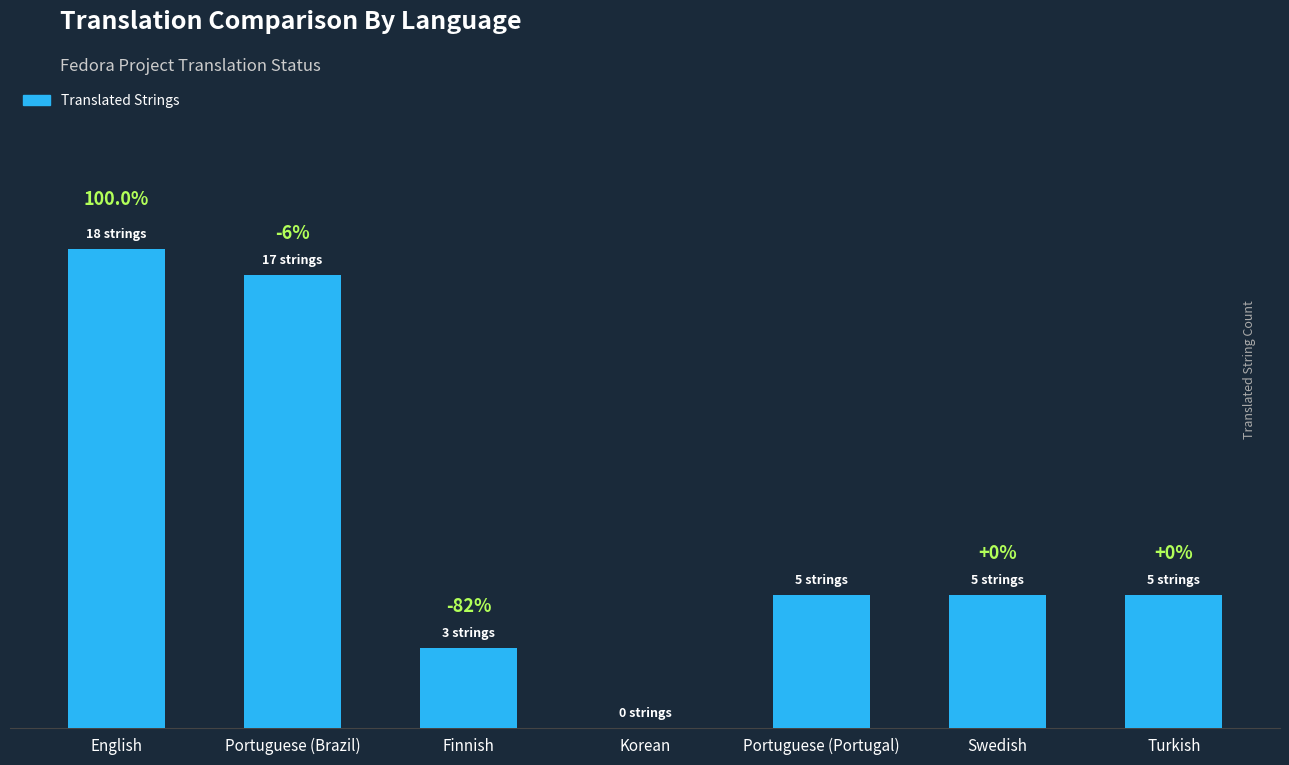

Is it true that the value at Korean is 9?

False